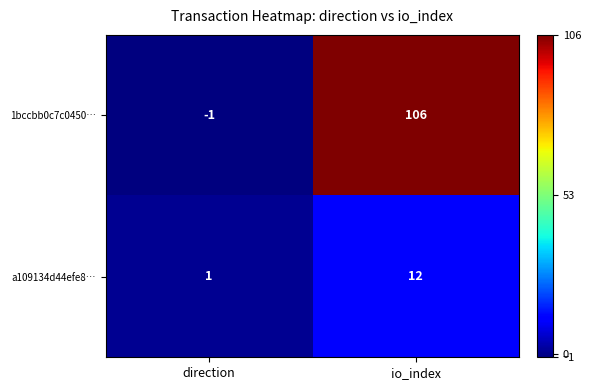

What is the greatest value displayed?

106